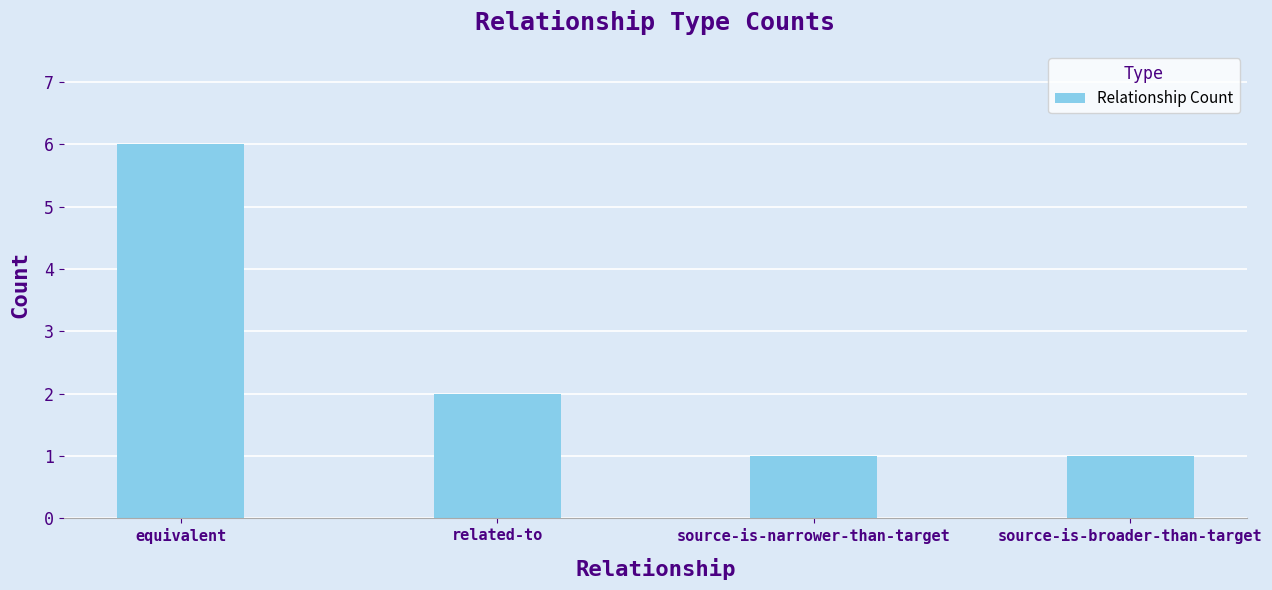

Which has a higher value, related-to or source-is-broader-than-target?

related-to